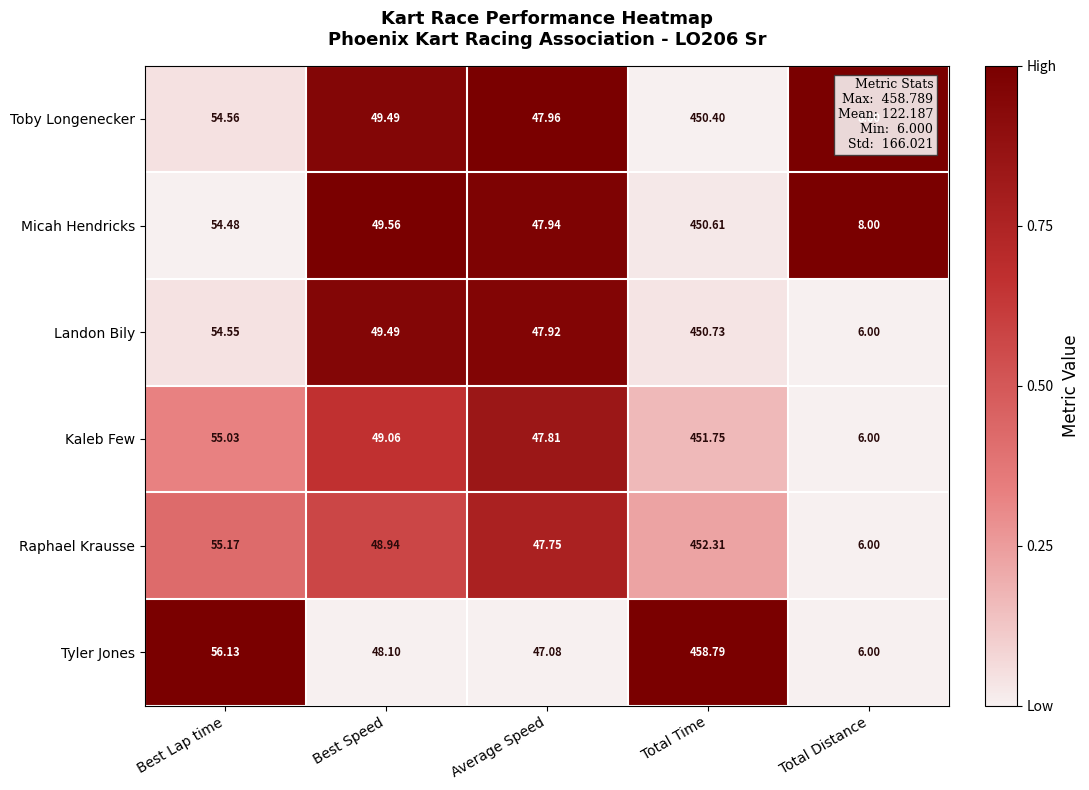

What is the spread (max minus min) of values at Best Speed?

1.5